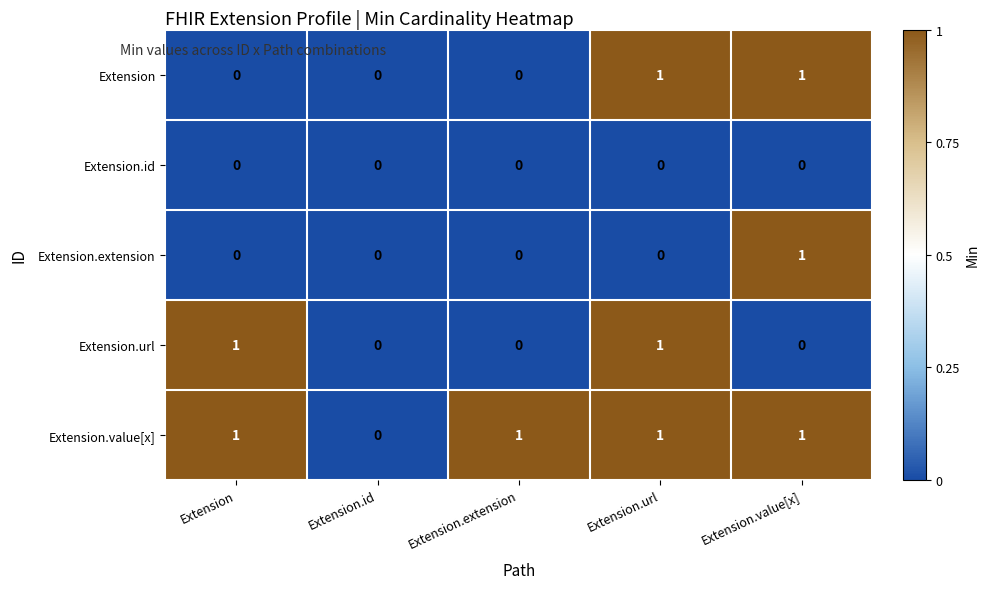

Reading left to right, extract all data points from this chart.

Extension: Extension=0	Extension.id=0	Extension.extension=0	Extension.url=1	Extension.value[x]=1
Extension.id: Extension=0	Extension.id=0	Extension.extension=0	Extension.url=0	Extension.value[x]=0
Extension.extension: Extension=0	Extension.id=0	Extension.extension=0	Extension.url=0	Extension.value[x]=1
Extension.url: Extension=1	Extension.id=0	Extension.extension=0	Extension.url=1	Extension.value[x]=0
Extension.value[x]: Extension=1	Extension.id=0	Extension.extension=1	Extension.url=1	Extension.value[x]=1